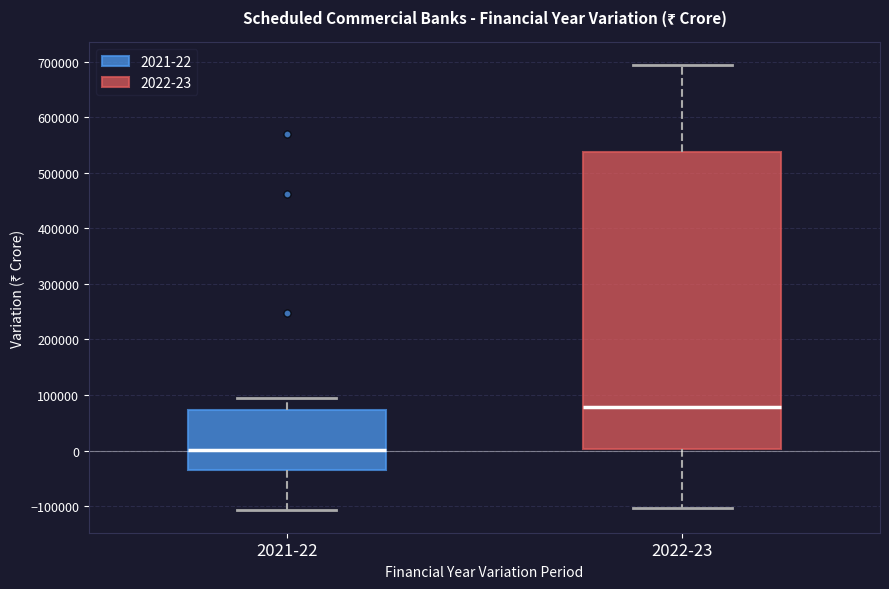

Where is the upper edge of the box for 2022-23 on the y-axis? The values are not printed on the chart, so give them approximately, as read against the axis.

540000